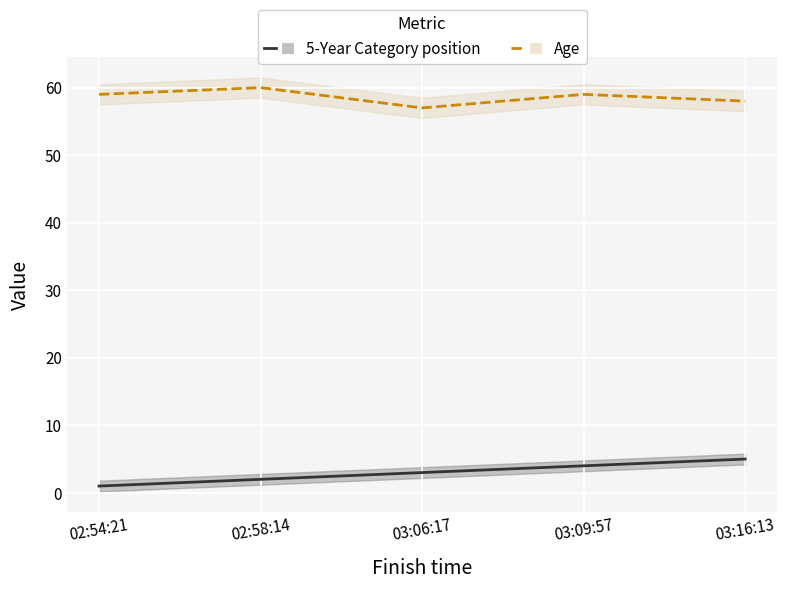

What is the smallest value displayed?

1